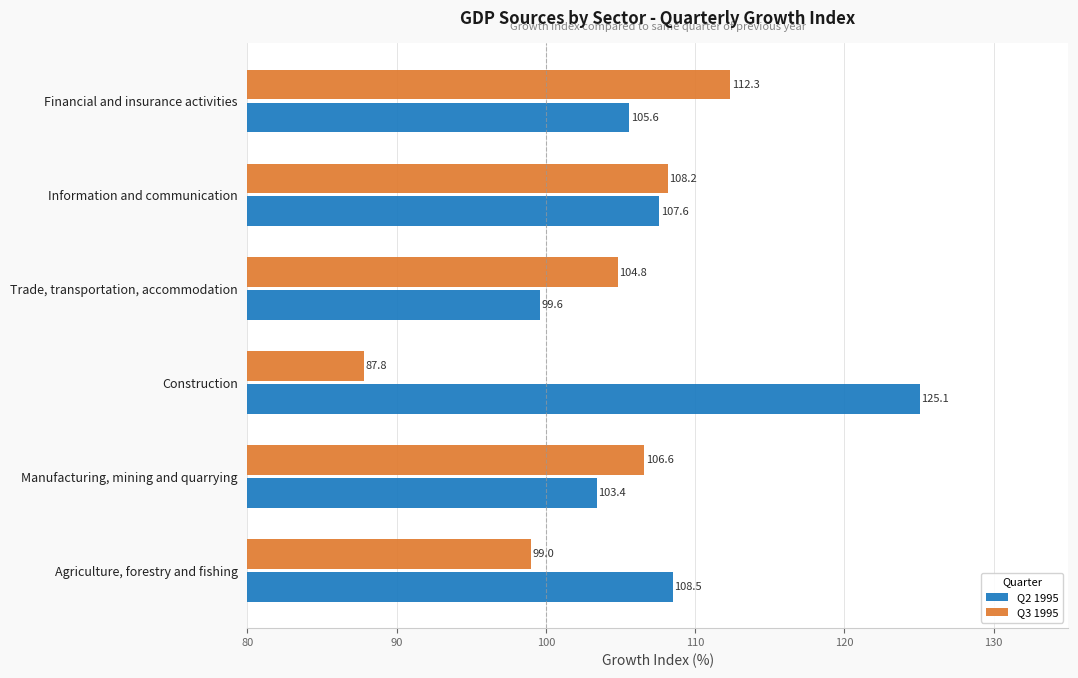

At which label is Q3 1995 closest to 100?

Agriculture, forestry and fishing